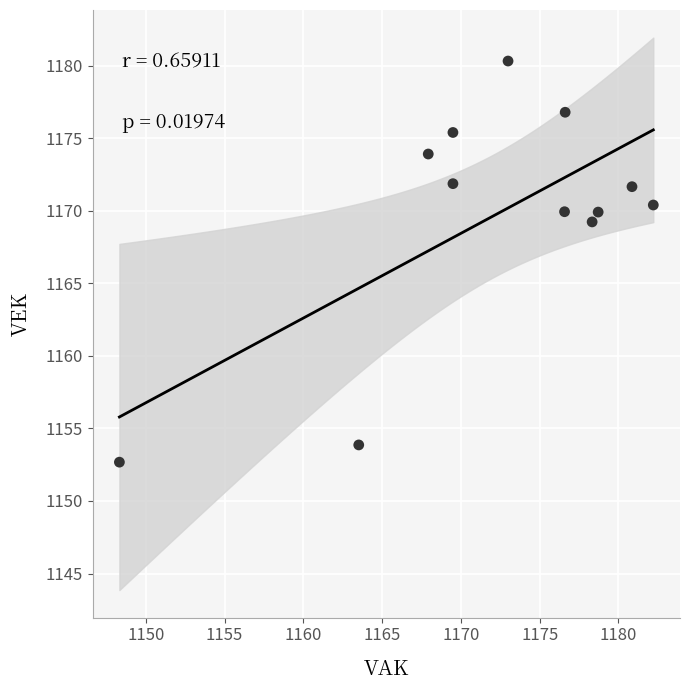

What Y value in the scatter plot is closest to 1166?

1169.2